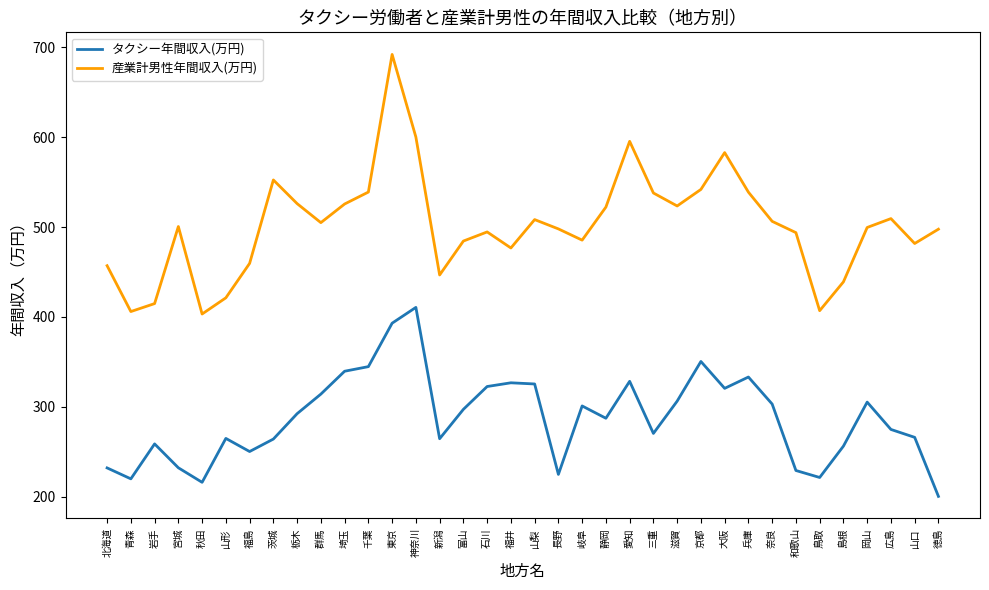

Which category has the lowest value across all series?

徳島